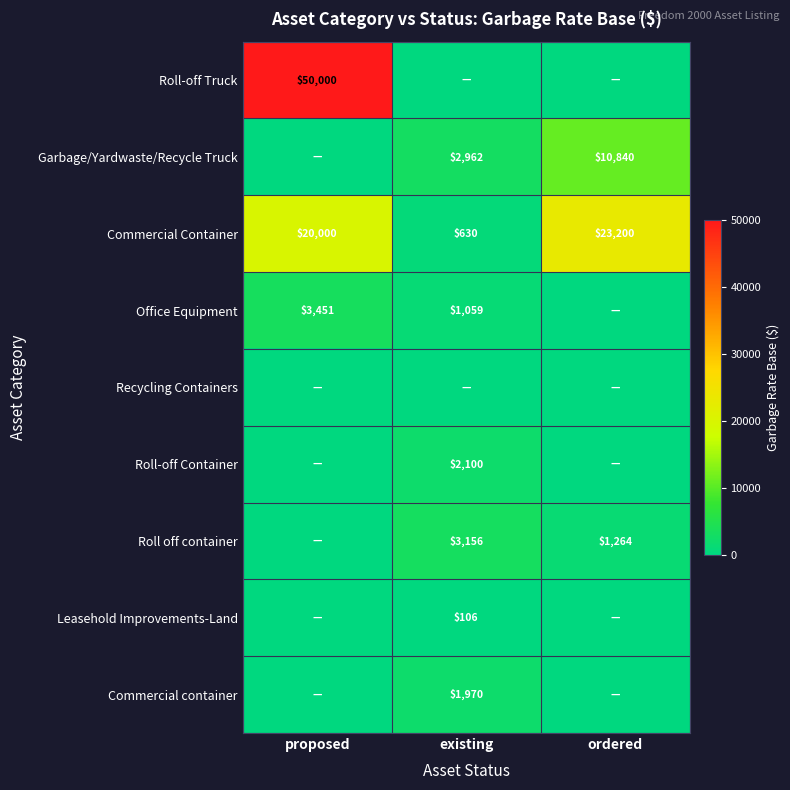

The value of Commercial Container at proposed is 20000. True or false?

True